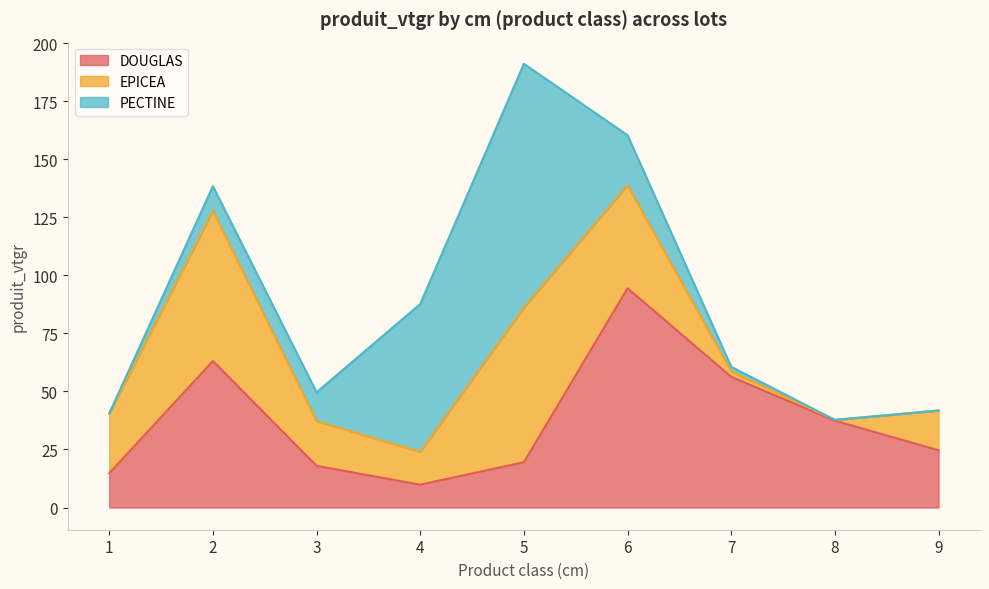

At how many categories does at least one series exceed 30?

6